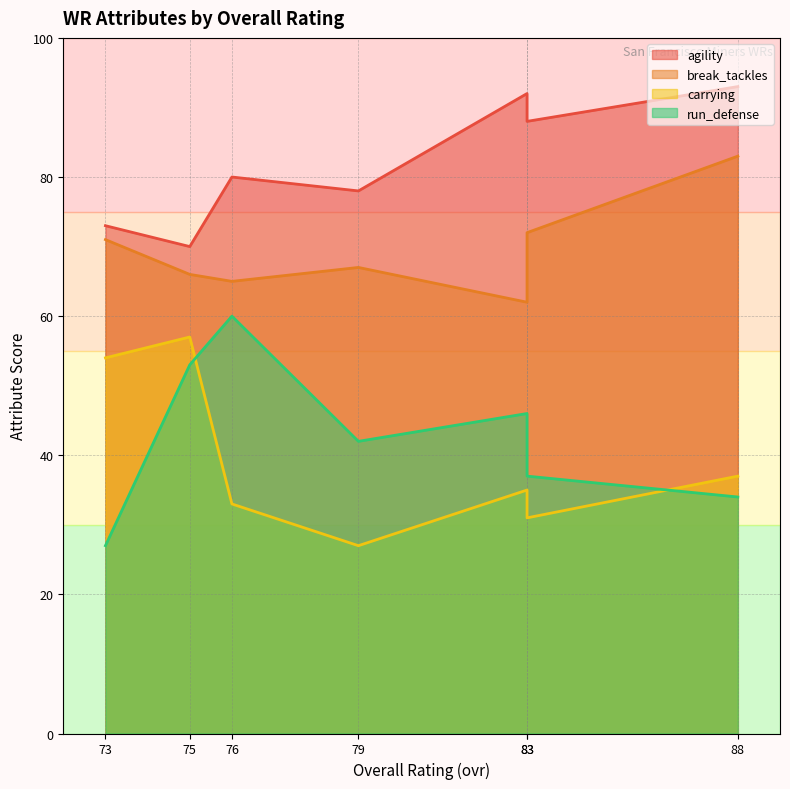

True or false: run_defense has a value of 34 at 88.

True